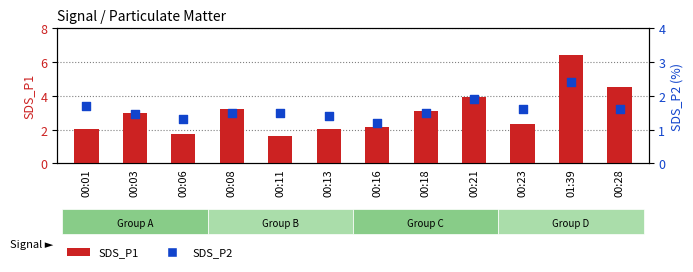

At how many categories does at least one series exceed 5?

1